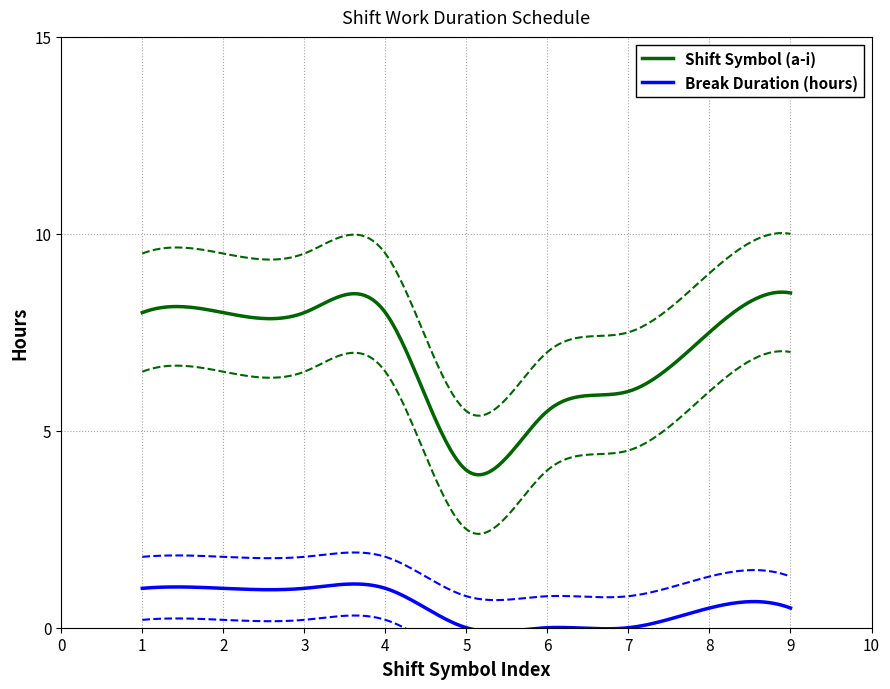

Reading left to right, extract all data points from this chart.

Shift Symbol (a-i): 8.0	8.0	8.0	8.0	4.0	5.5	6.0	7.5	8.5
Break Duration (hours): 1.0	1.0	1.0	1.0	0.0	0.0	0.0	0.5	0.5